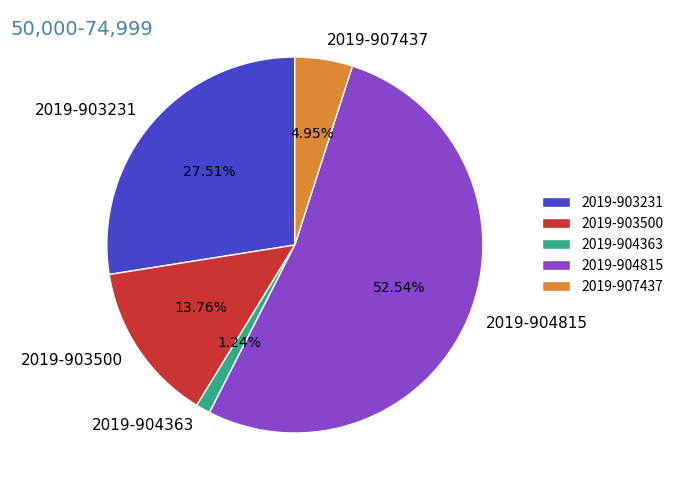

How much of the chart is everything except 2019-903231?

72.5%